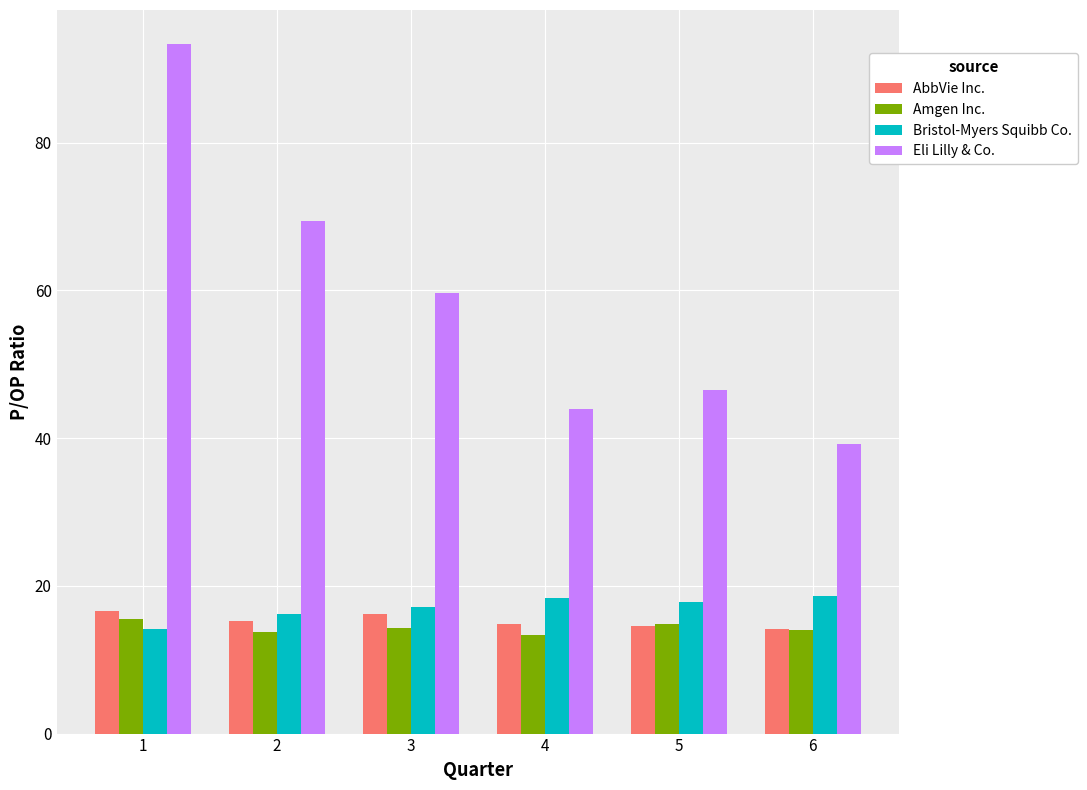

How many bars are there in total?

24